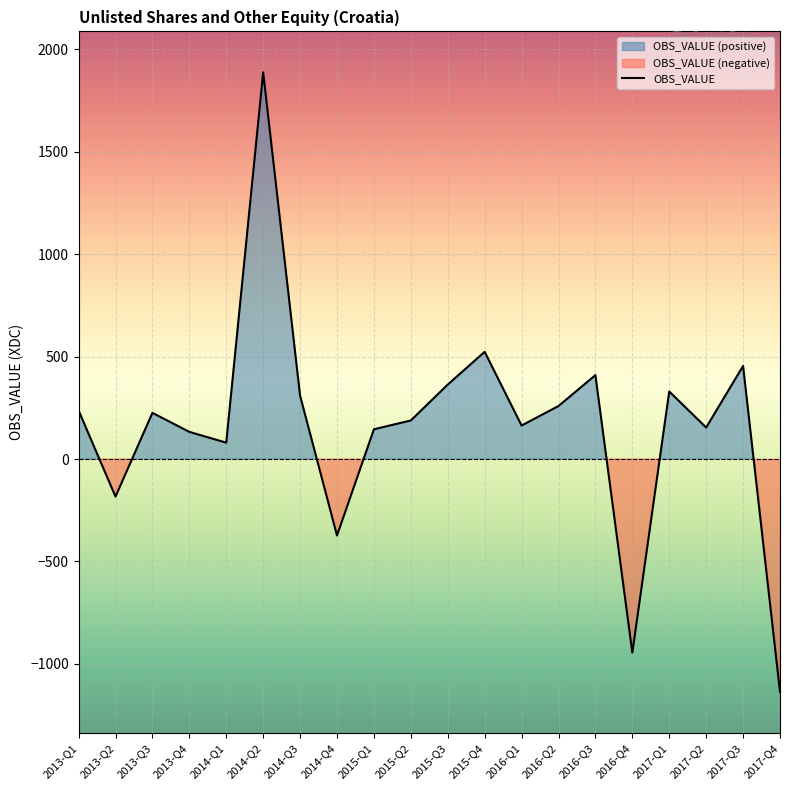

What is the value of the 6th point from the left?

1888.0